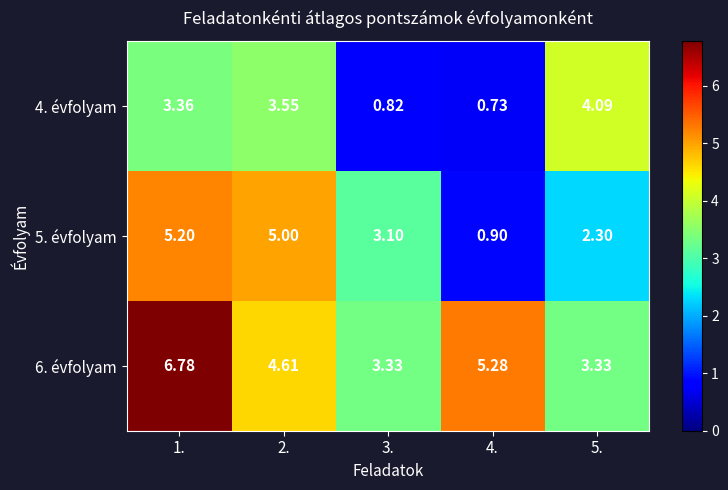

Which series has the largest total across all categories?

6. évfolyam